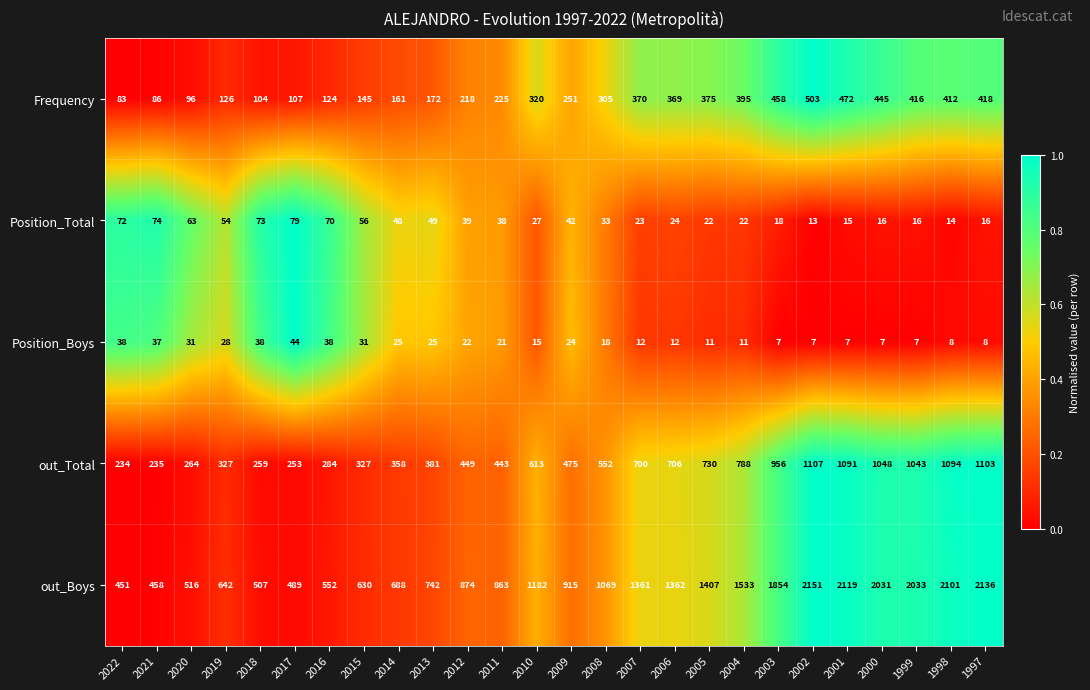

The value of out_Boys at 2016 is 552. True or false?

True